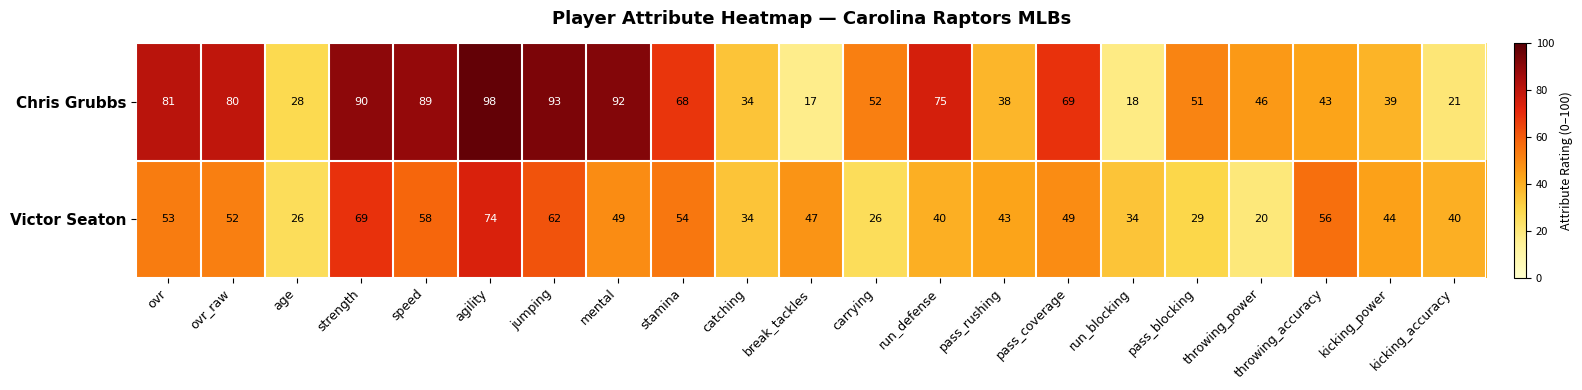

At which category is the sum across all series the highest?

agility